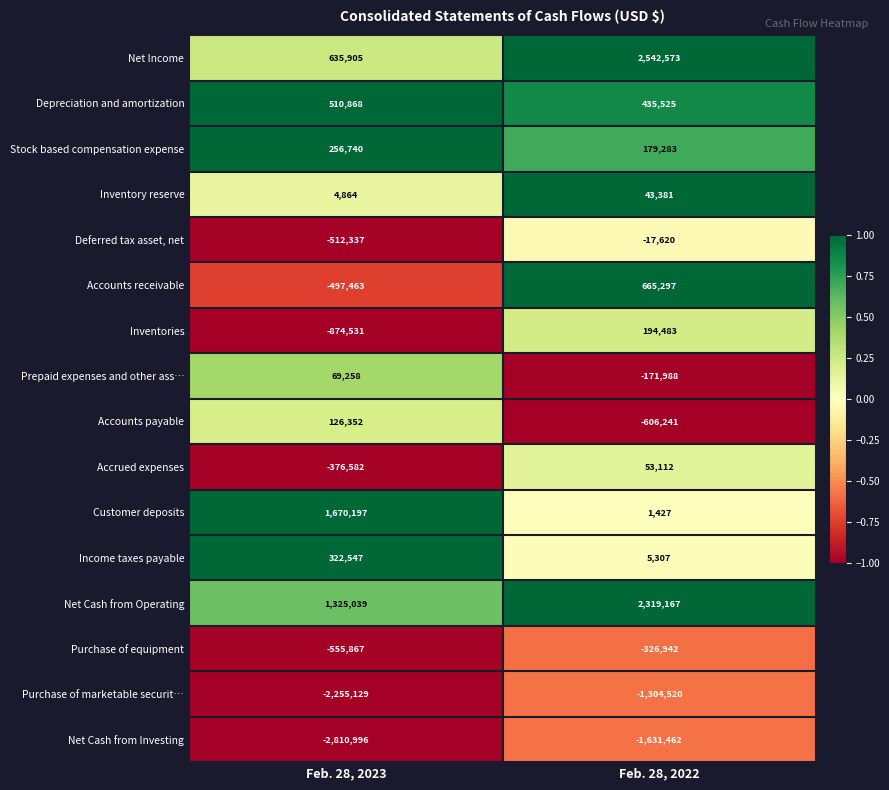

The value of Deferred tax asset, net at Feb. 28, 2022 is -7799. True or false?

False